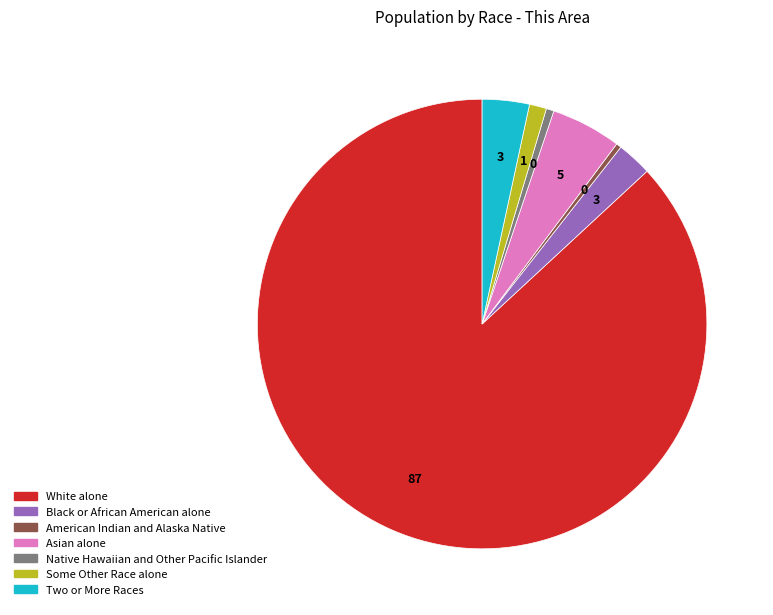

What is the largest slice in the pie chart?

White alone